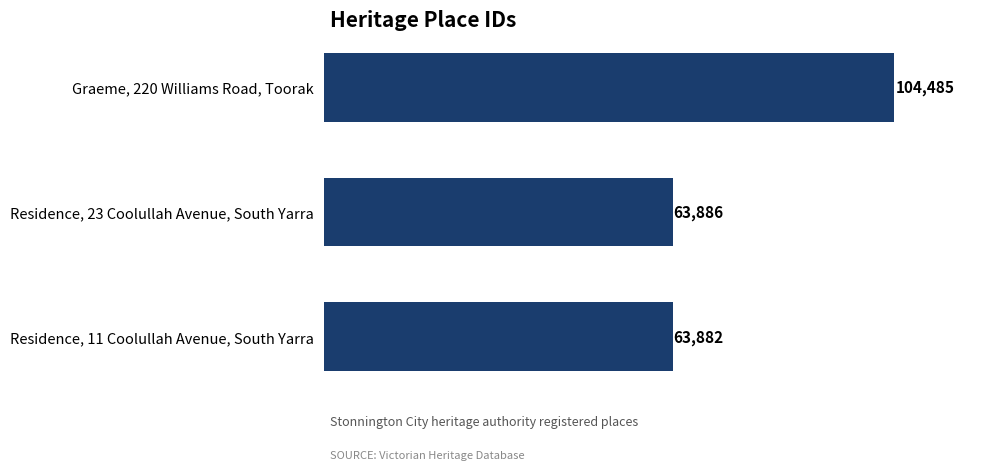

What is the value of the 2nd bar from the top?

63886